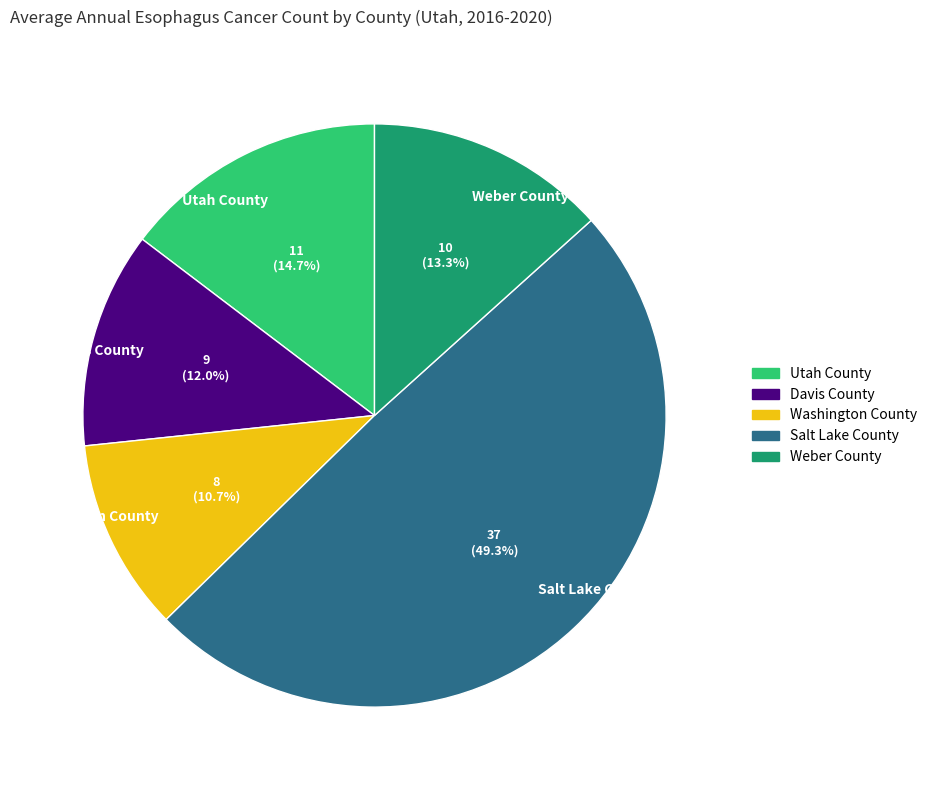

What is the ratio of the value at Davis County to the value at Weber County?

0.9